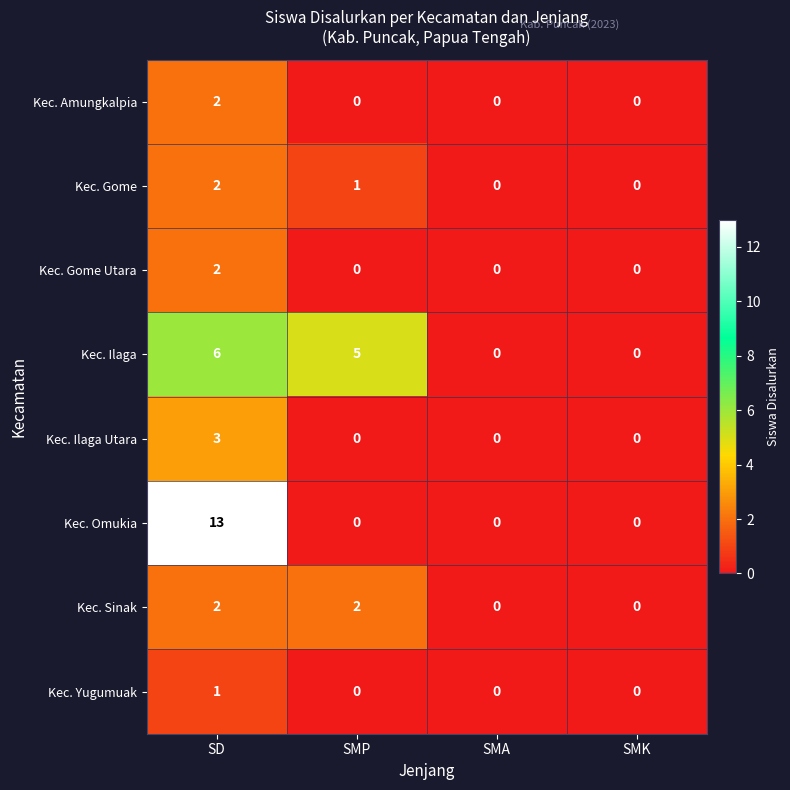

At which category is the sum across all series the highest?

SD